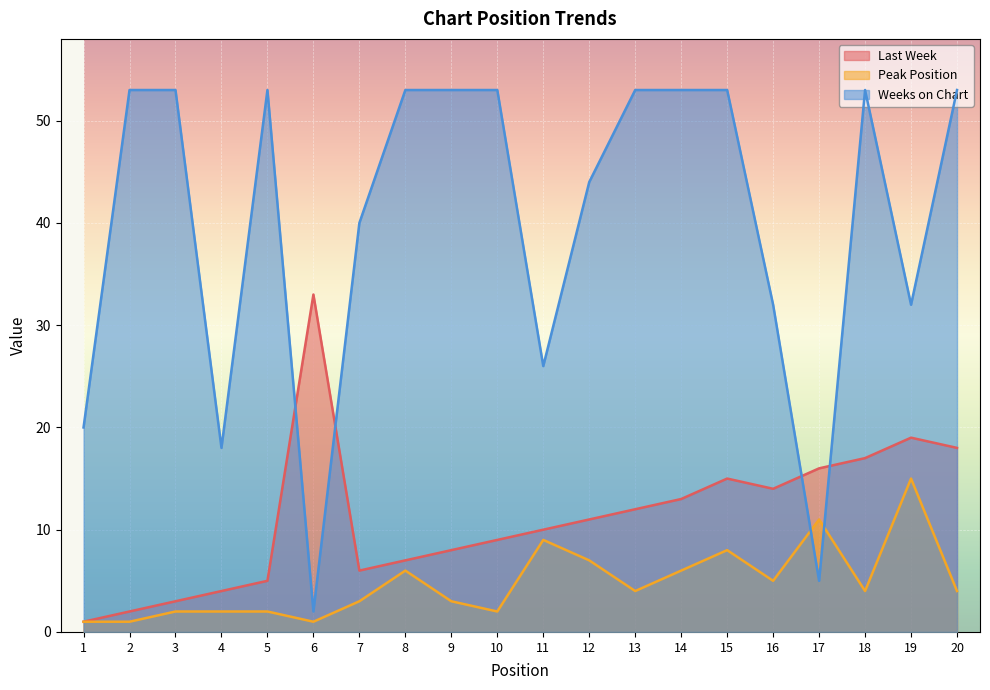

Reading left to right, what are all the values shown in this chart?

Last Week: 1=1	2=2	3=3	4=4	5=5	6=33	7=6	8=7	9=8	10=9	11=10	12=11	13=12	14=13	15=15	16=14	17=16	18=17	19=19	20=18
Peak Position: 1=1	2=1	3=2	4=2	5=2	6=1	7=3	8=6	9=3	10=2	11=9	12=7	13=4	14=6	15=8	16=5	17=11	18=4	19=15	20=4
Weeks on Chart: 1=20	2=53	3=53	4=18	5=53	6=2	7=40	8=53	9=53	10=53	11=26	12=44	13=53	14=53	15=53	16=32	17=5	18=53	19=32	20=53